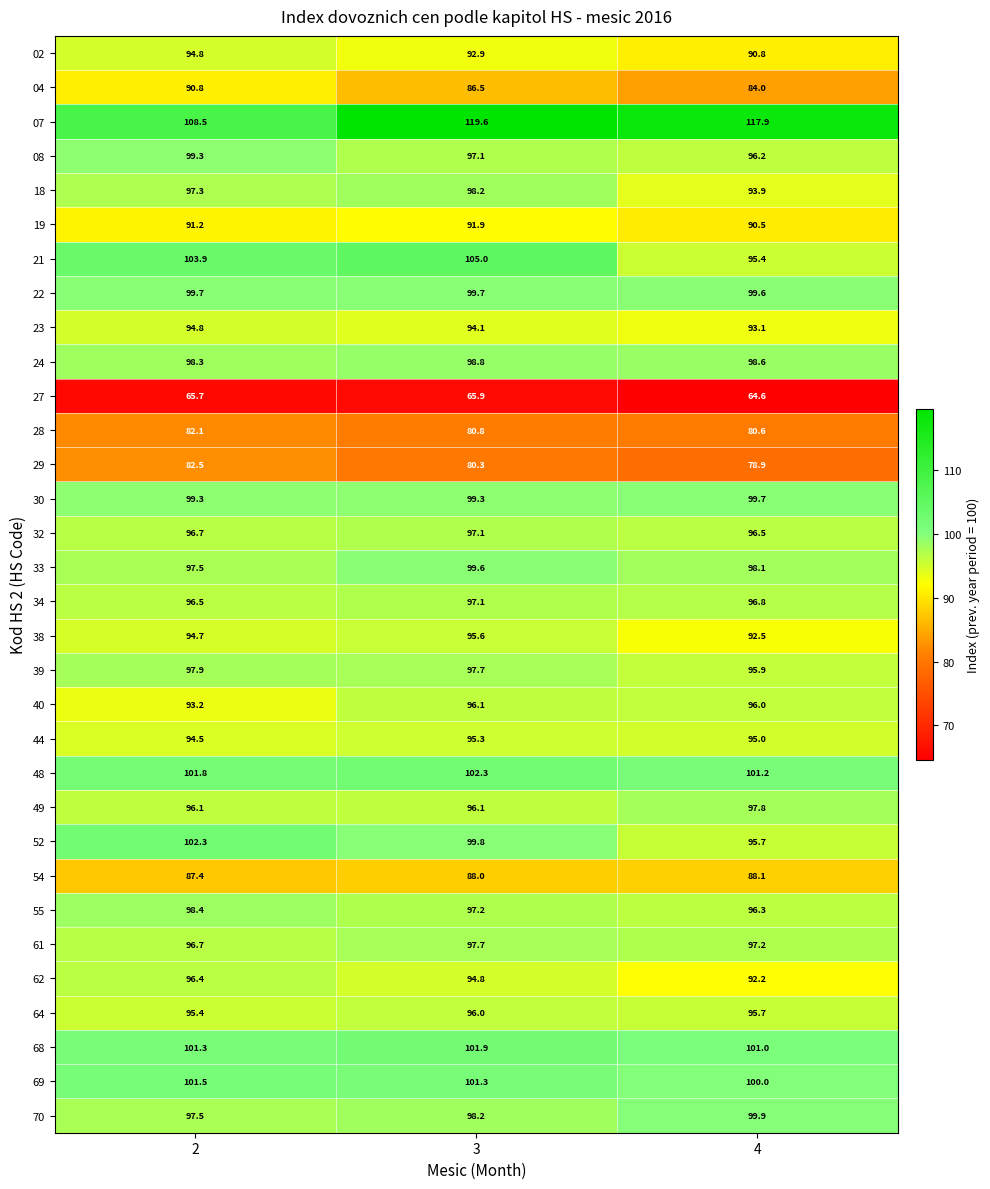

At which label is 07 closest to 114?

4